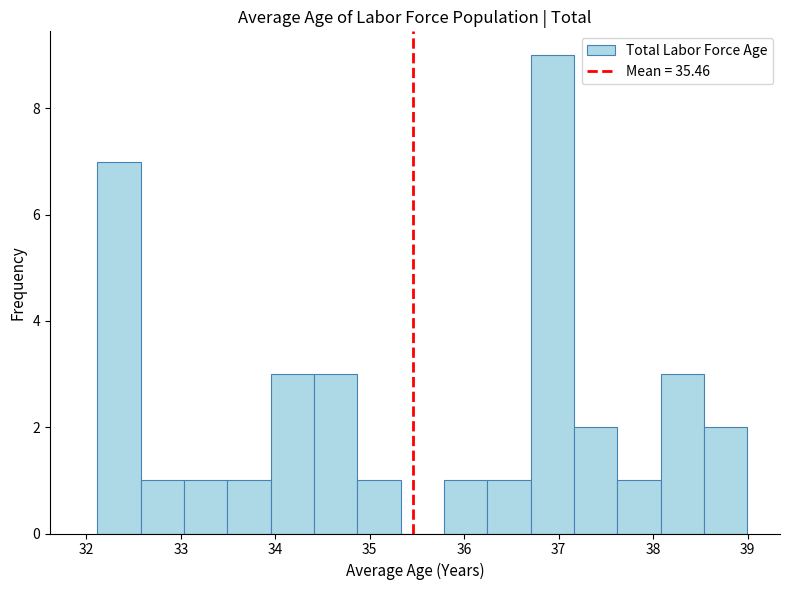

What is the height of the bar covering 37.2 to 37.6 on the x-axis? Neither the bar edges nor the heights are printed on the chart, so give them approximately, as read against the axes.

2